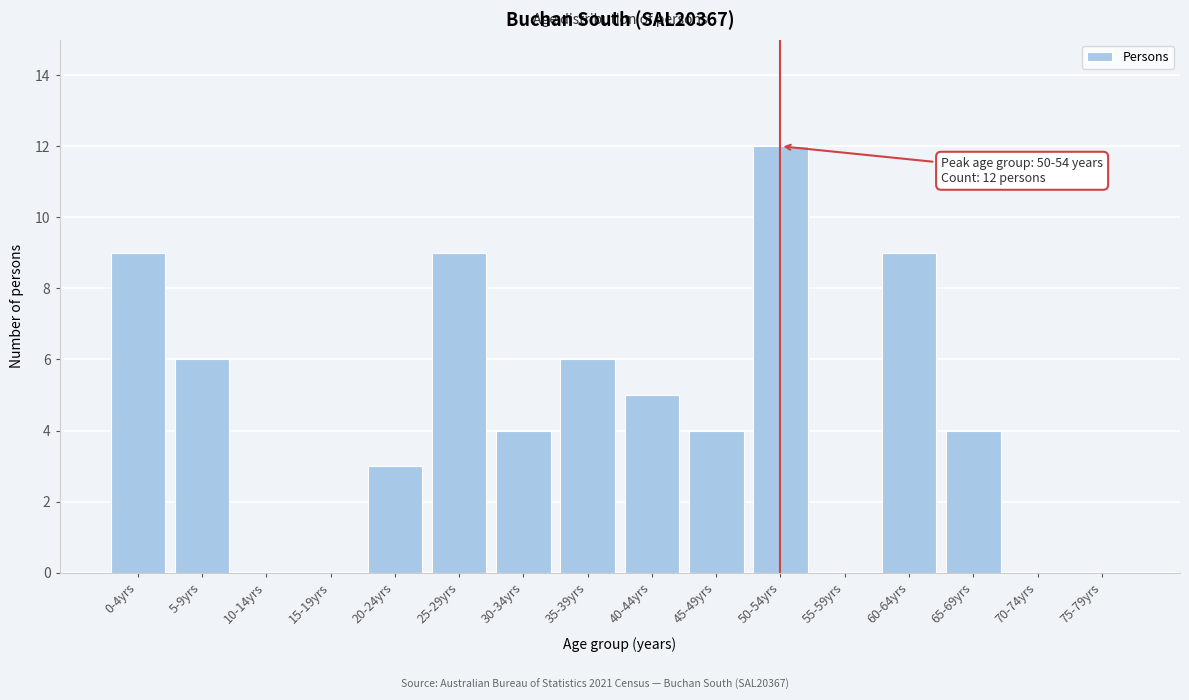

Reading left to right, extract all data points from this chart.

0-4yrs=9	5-9yrs=6	10-14yrs=0	15-19yrs=0	20-24yrs=3	25-29yrs=9	30-34yrs=4	35-39yrs=6	40-44yrs=5	45-49yrs=4	50-54yrs=12	55-59yrs=0	60-64yrs=9	65-69yrs=4	70-74yrs=0	75-79yrs=0